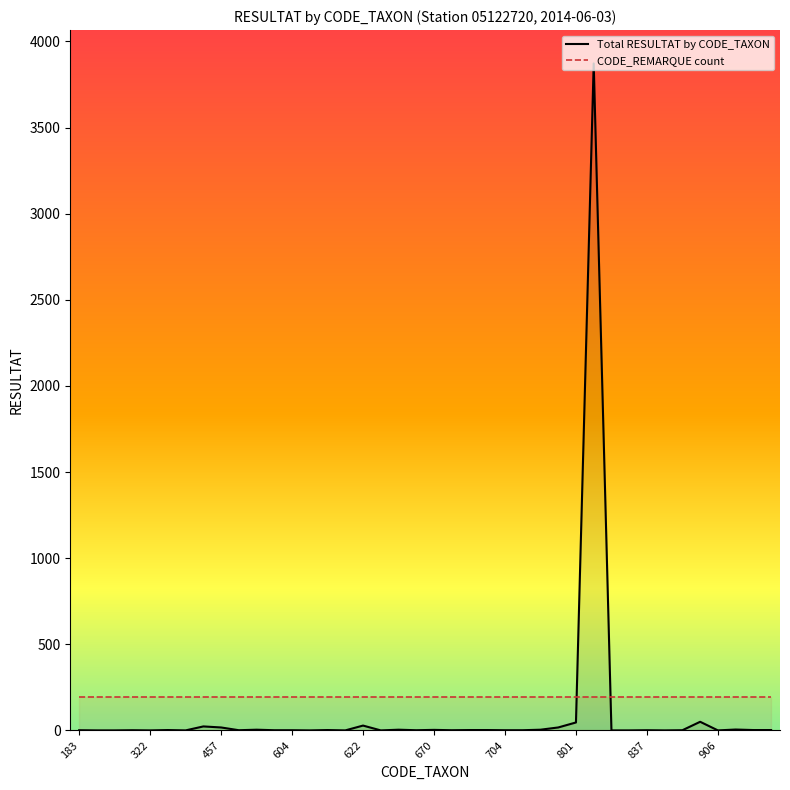

Where is the data nearest to the value 1936?

892